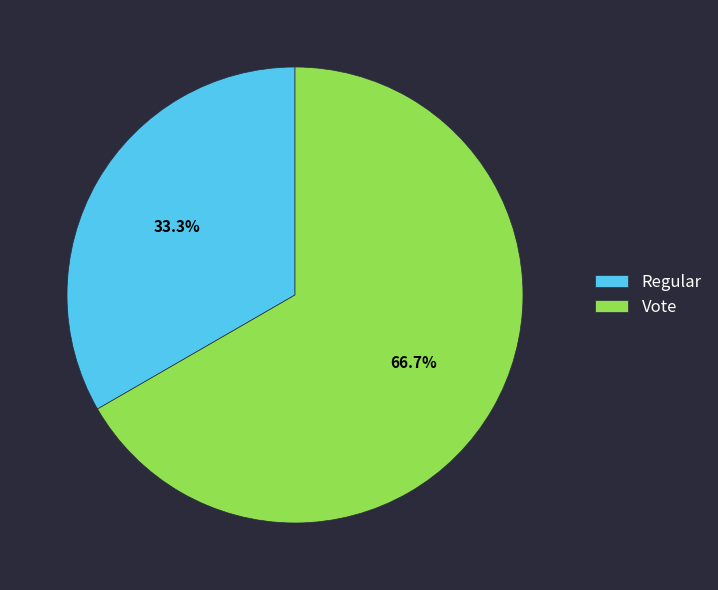

Which slice is the largest?

Vote